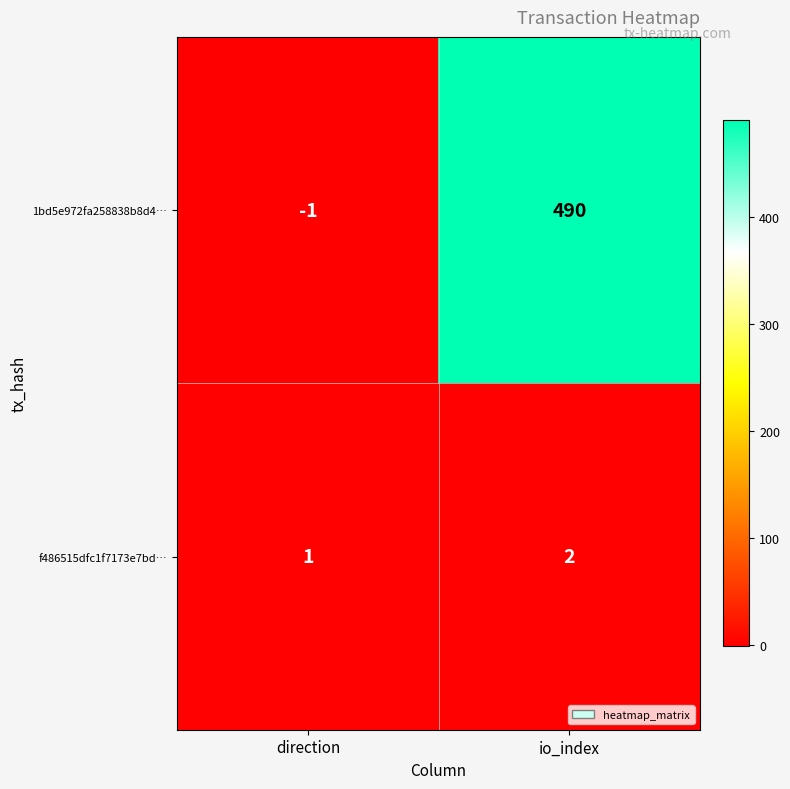

What is the difference between the highest and lowest values at direction?

2